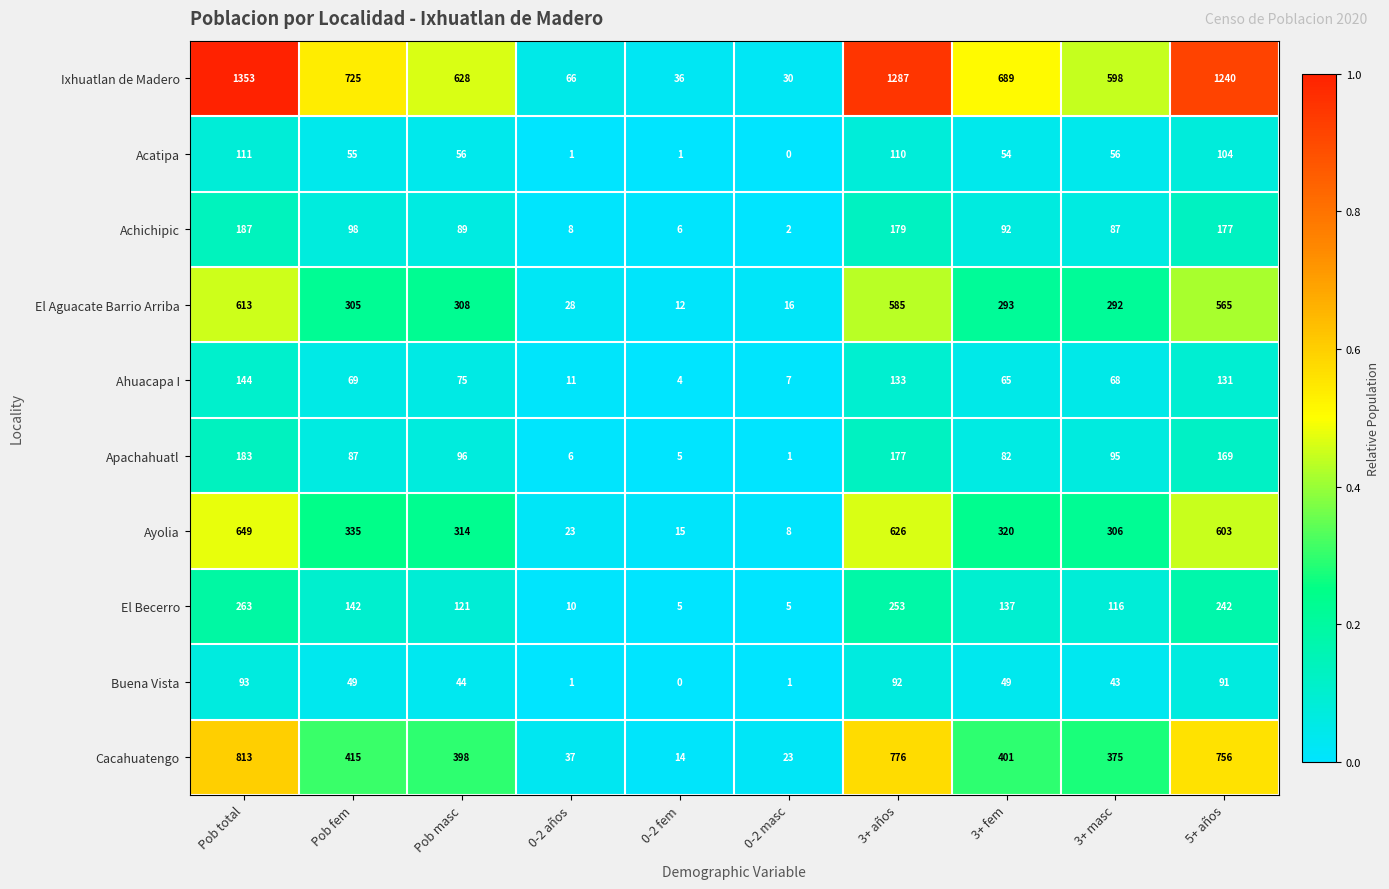

Is the value of Buena Vista at Pob fem greater than the value of Acatipa at 0-2 años?

Yes